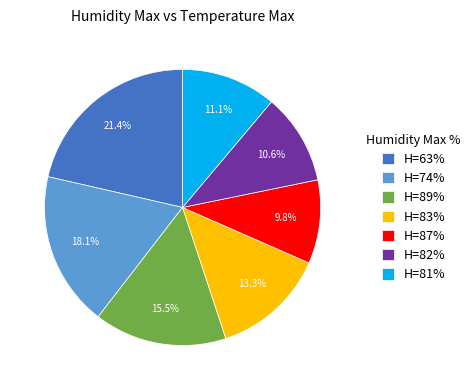

How many segments does this pie chart have?

7